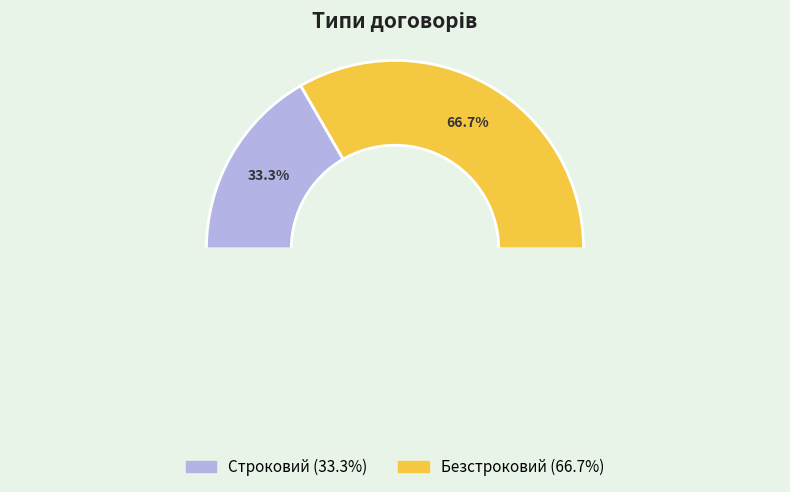

Count the number of slices in the pie.

2